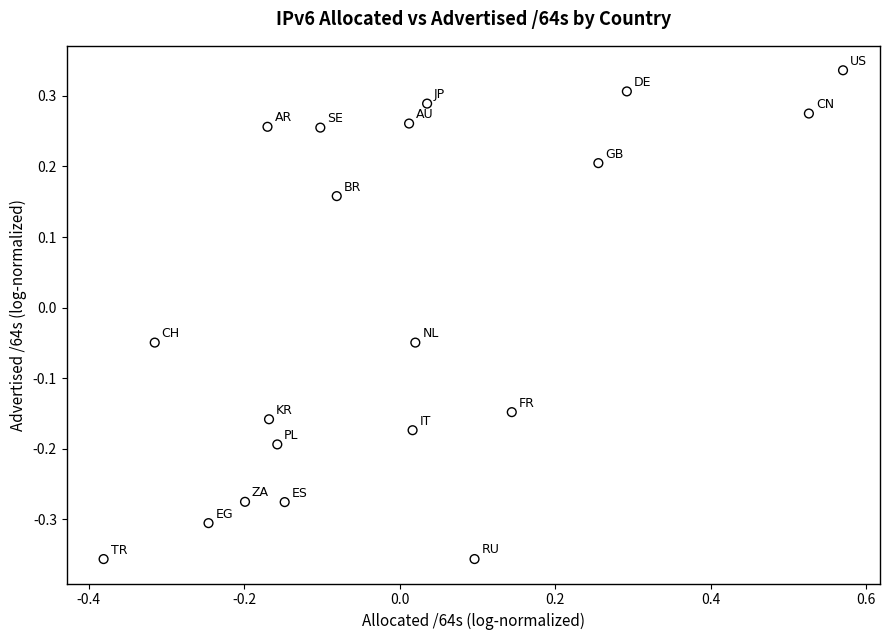

What is the range of X values (max minus min)?

1.0